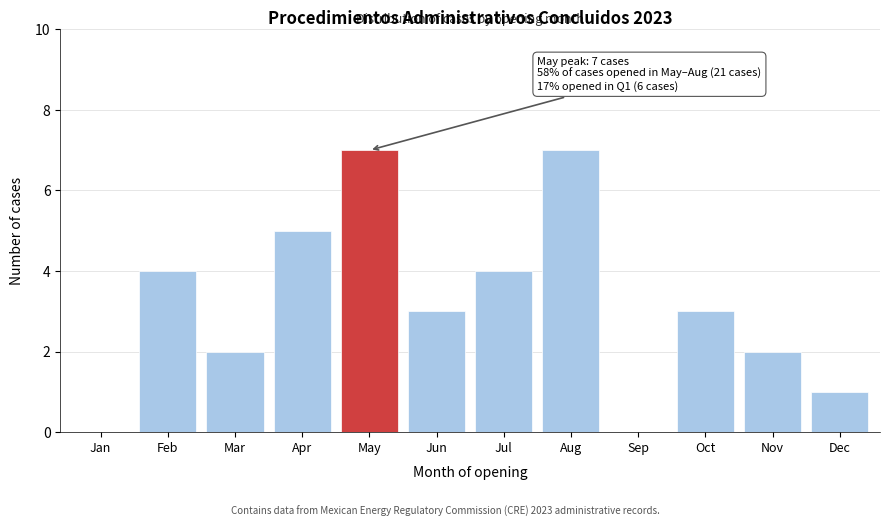

Reading left to right, list all the values displayed in this chart.

Jan=0	Feb=4	Mar=2	Apr=5	May=7	Jun=3	Jul=4	Aug=7	Sep=0	Oct=3	Nov=2	Dec=1